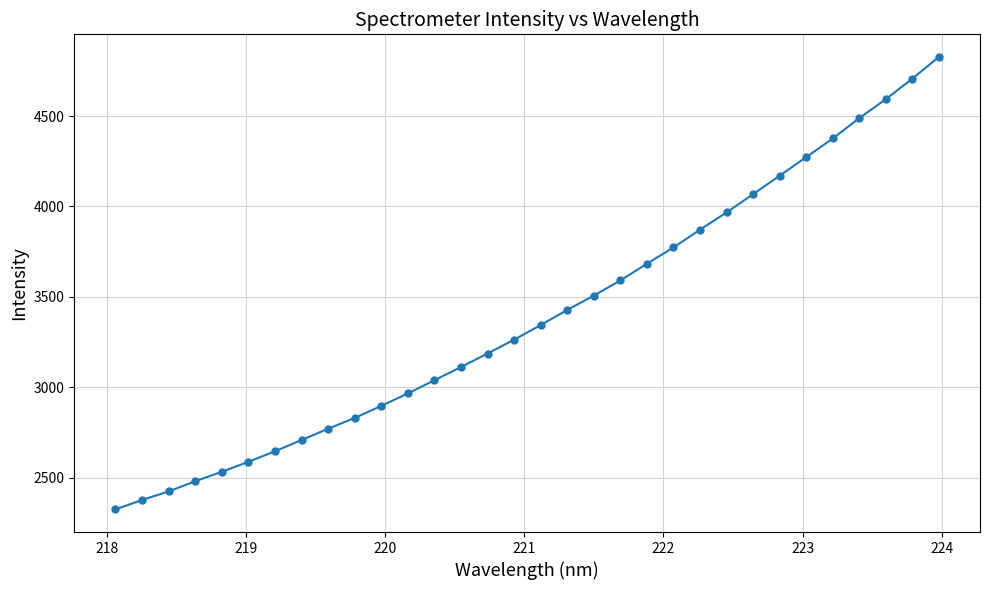

True or false: there are more than 2 points higher than both neighbors.

False